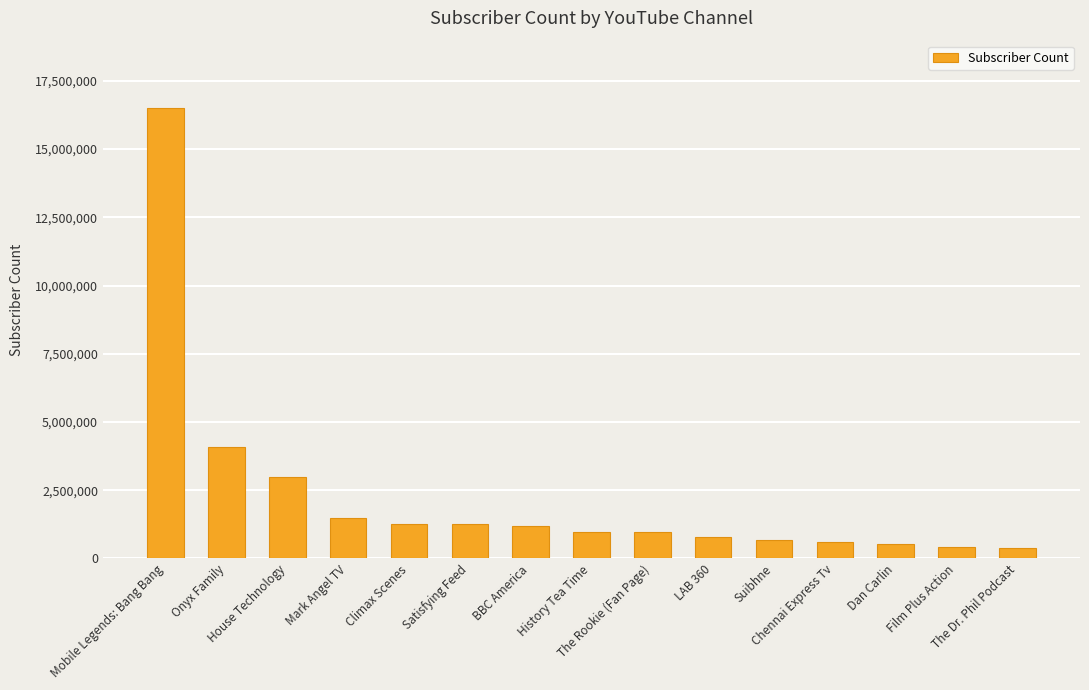

What position from the left is Suibhne?

11